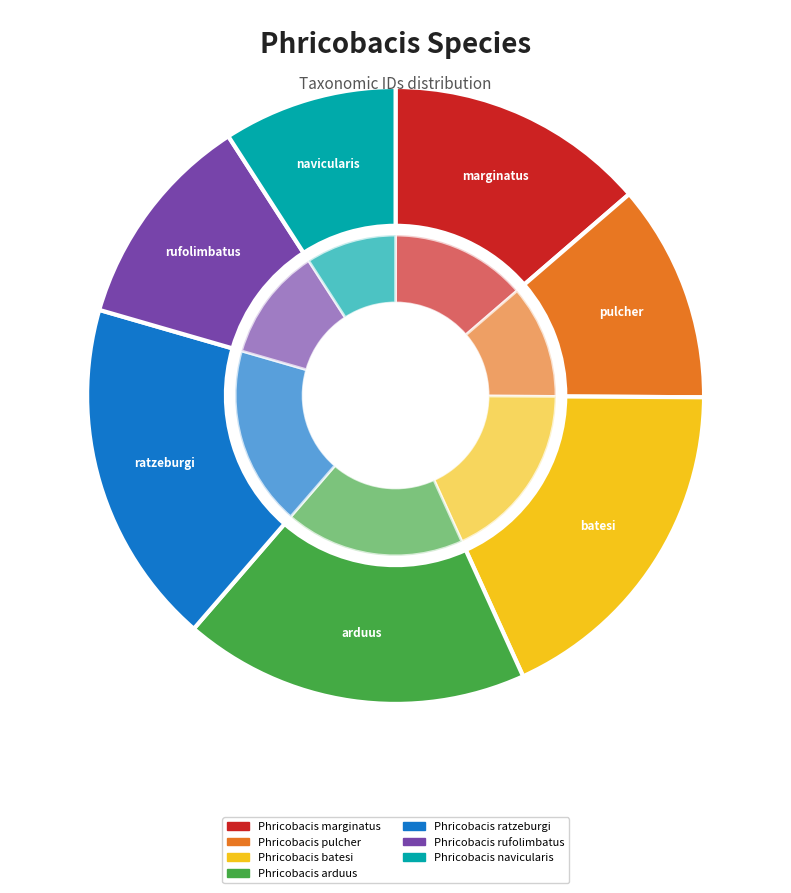

To the nearest percent, what is the combined percentage of Phricobacis ratzeburgi and Phricobacis pulcher?

30%